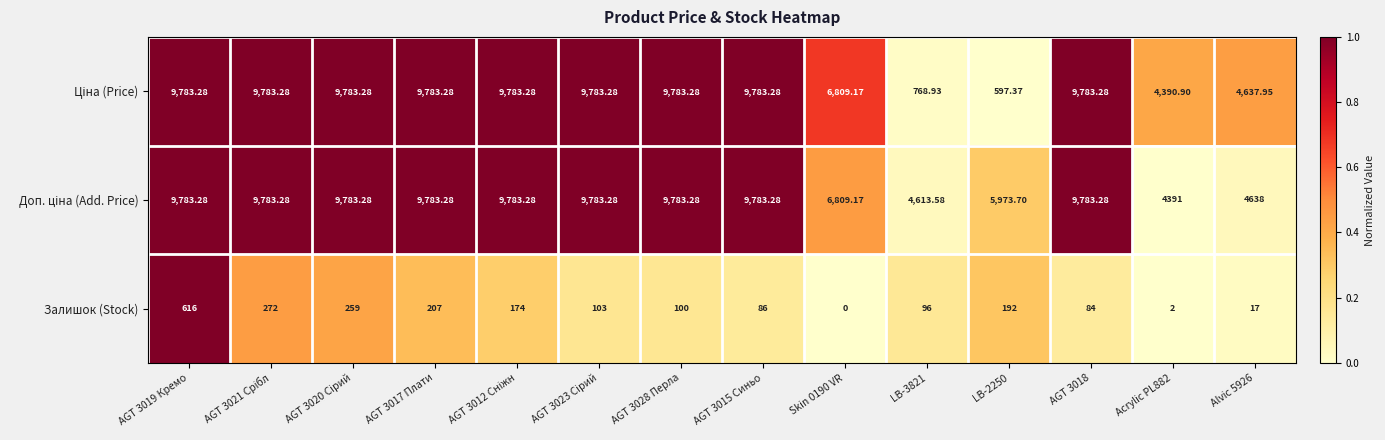

Between AGT 3019 Кремо and AGT 3017 Плати, which series saw the biggest shift?

Залишок (Stock)